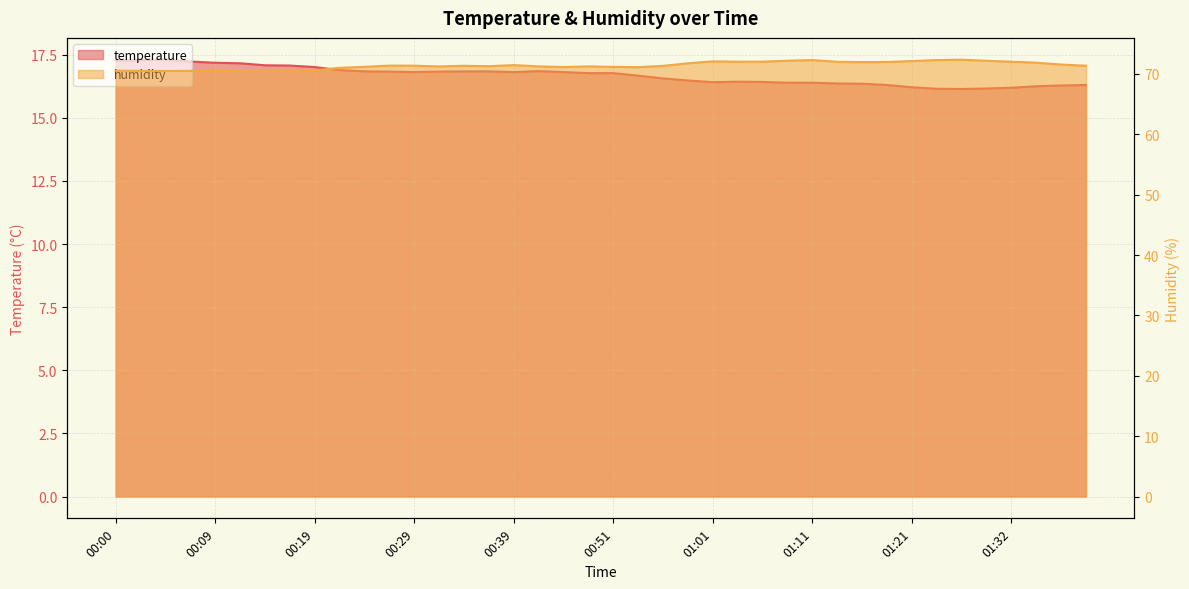

Between 00:17 and 00:56, which series saw the biggest shift?

humidity